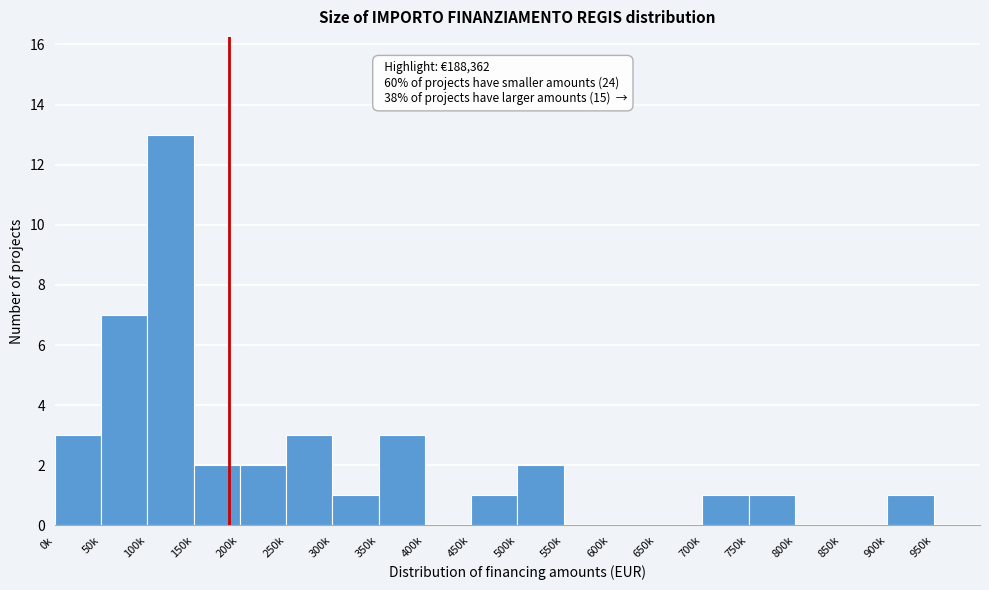

Reading left to right, extract all data points from this chart.

0k=3	50k=7	100k=13	150k=2	200k=2	250k=3	300k=1	350k=3	400k=0	450k=1	500k=2	550k=0	600k=0	650k=0	700k=1	750k=1	800k=0	850k=0	900k=1	950k=0